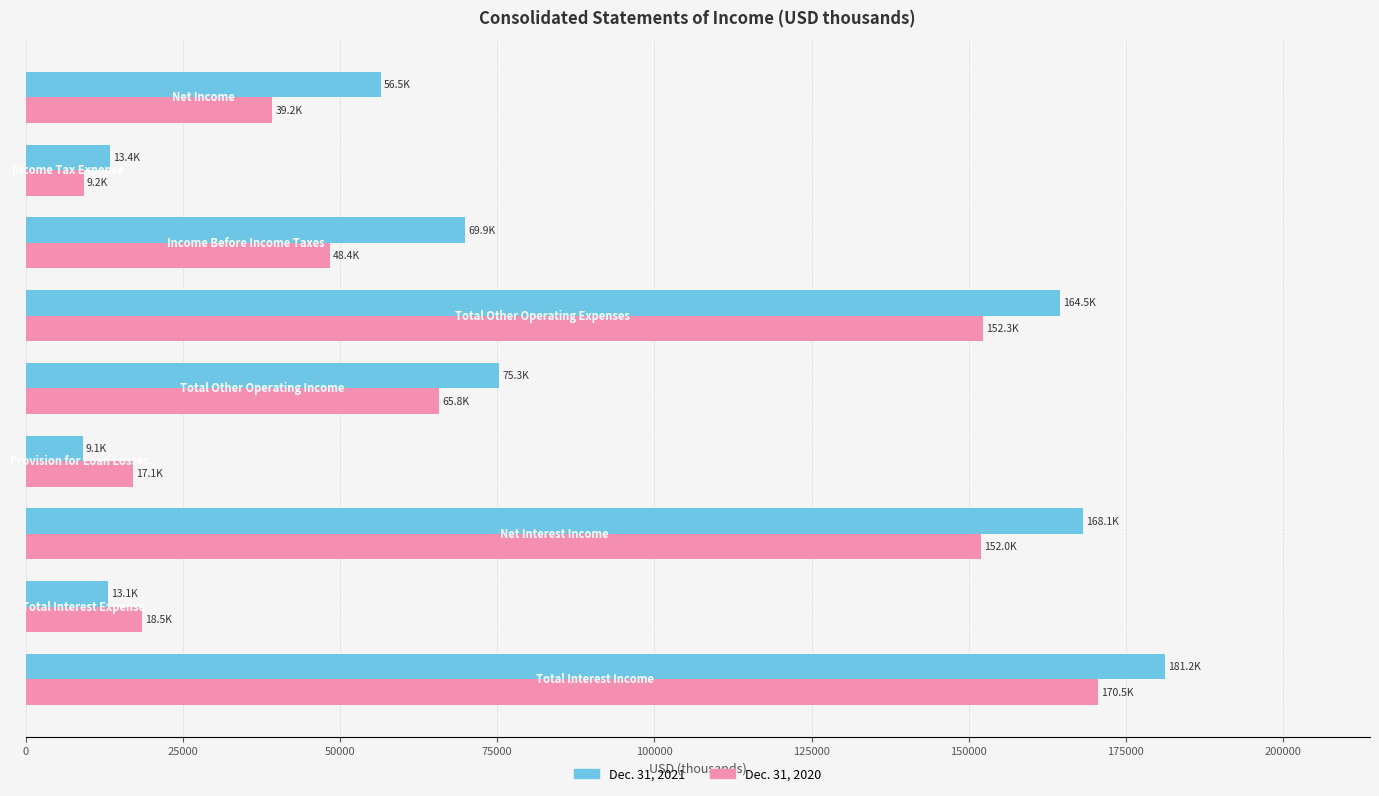

Which series has the largest range (max minus min)?

Dec. 31, 2021